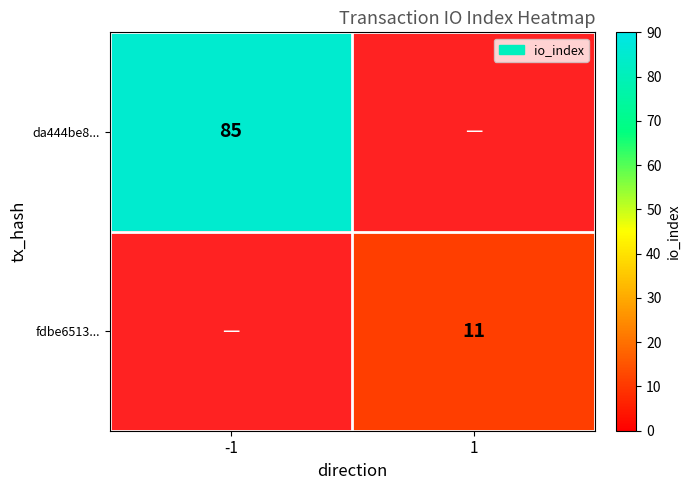

How many positive values does the da444be8... series have?

1